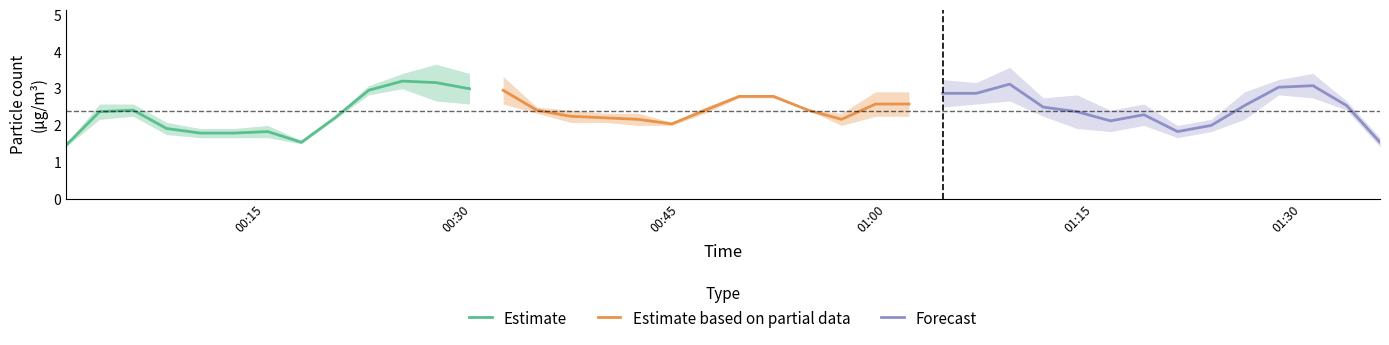

True or false: PMS_P1 has more than 2 points higher than both neighbors.

True